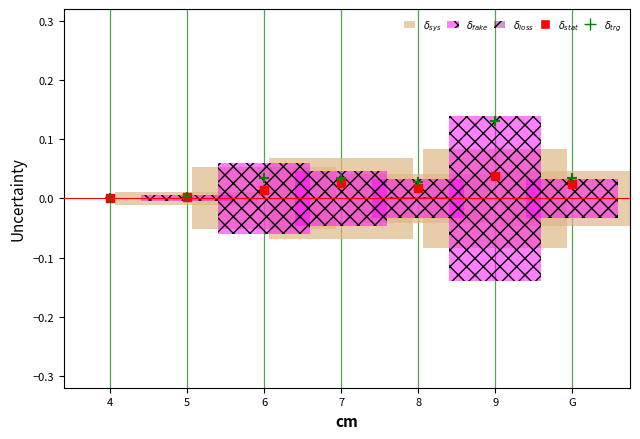

At which category is the sum across all series the highest?

9